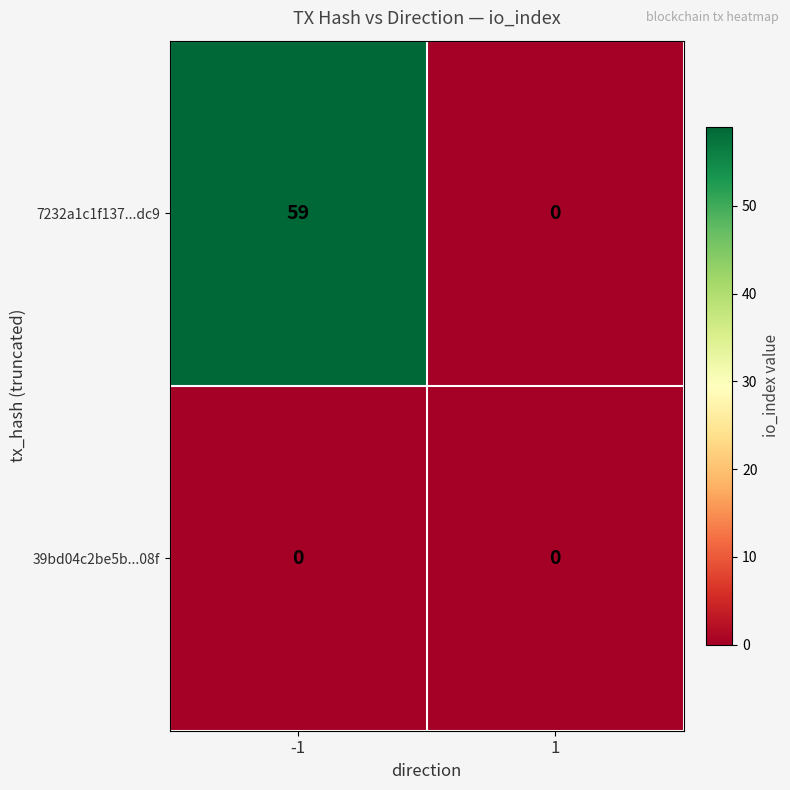

At which category is the sum across all series the highest?

-1